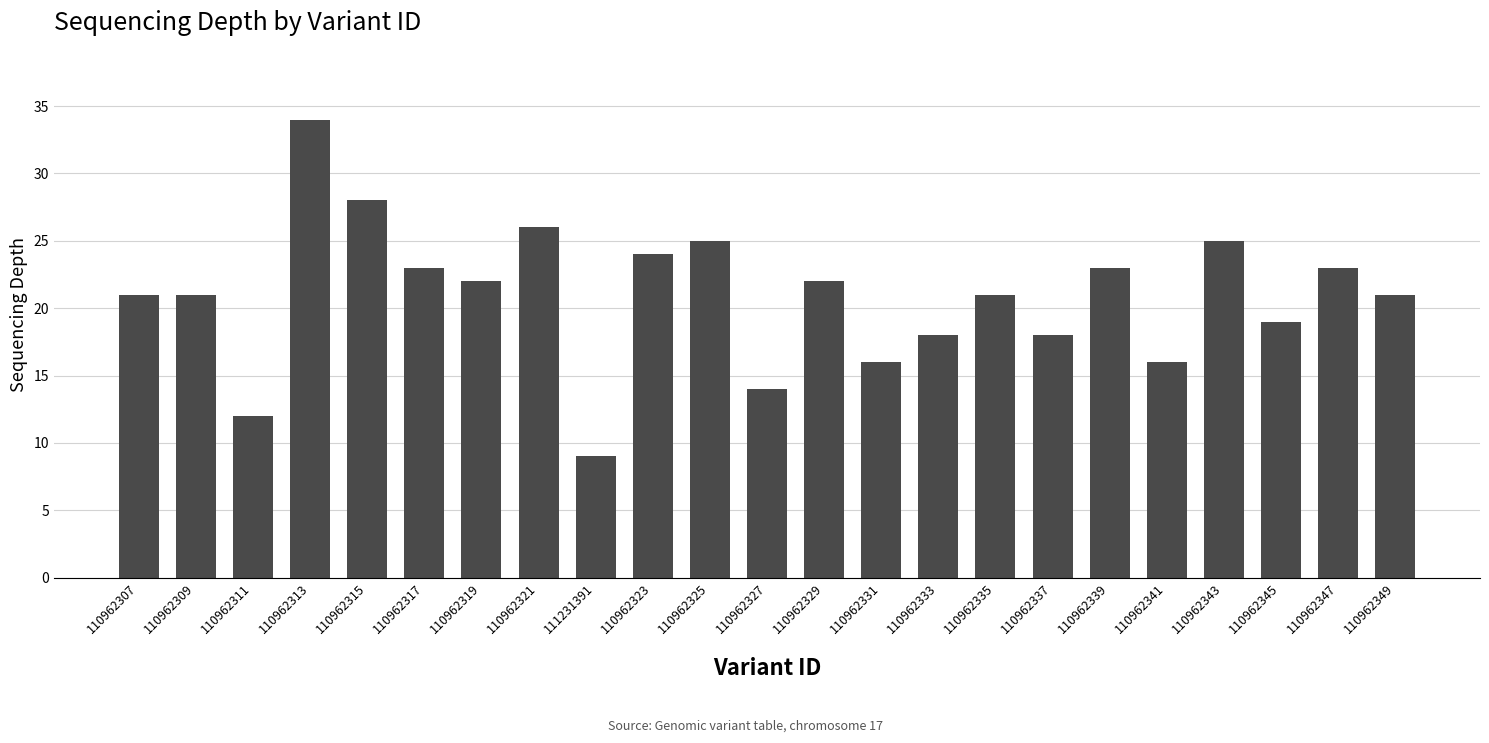

Reading right to left, extract all data points from this chart.

110962349=21	110962347=23	110962345=19	110962343=25	110962341=16	110962339=23	110962337=18	110962335=21	110962333=18	110962331=16	110962329=22	110962327=14	110962325=25	110962323=24	111231391=9	110962321=26	110962319=22	110962317=23	110962315=28	110962313=34	110962311=12	110962309=21	110962307=21